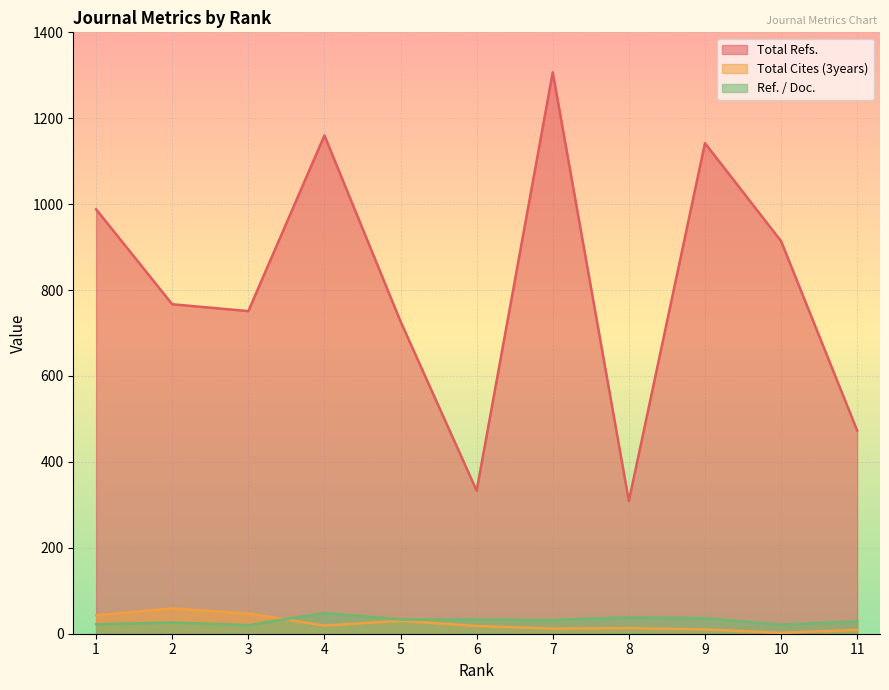

How many values in the Total Cites (3years) series are below 18?

5